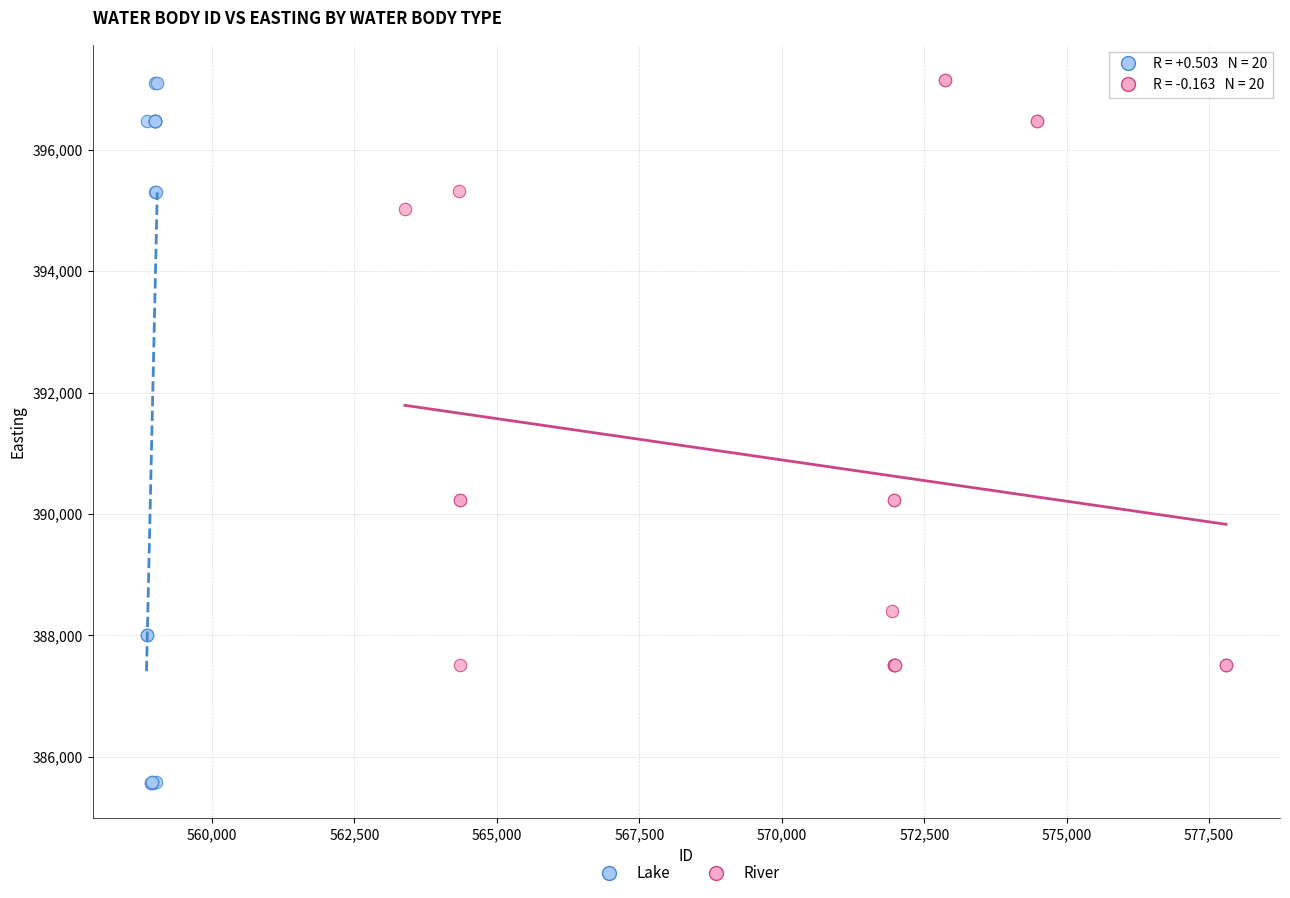

Which series has the widest spread of Y values?

Lake